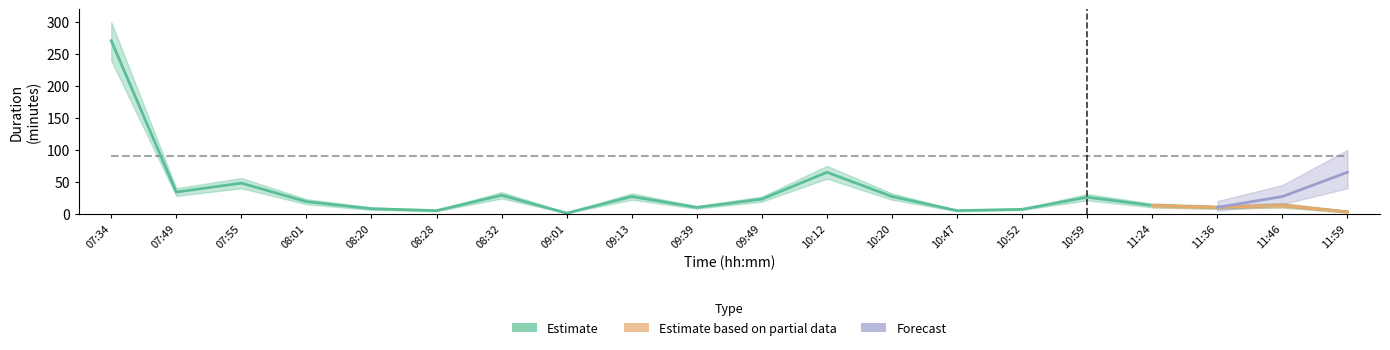

At which category does the chart reach its peak across all series?

07:34